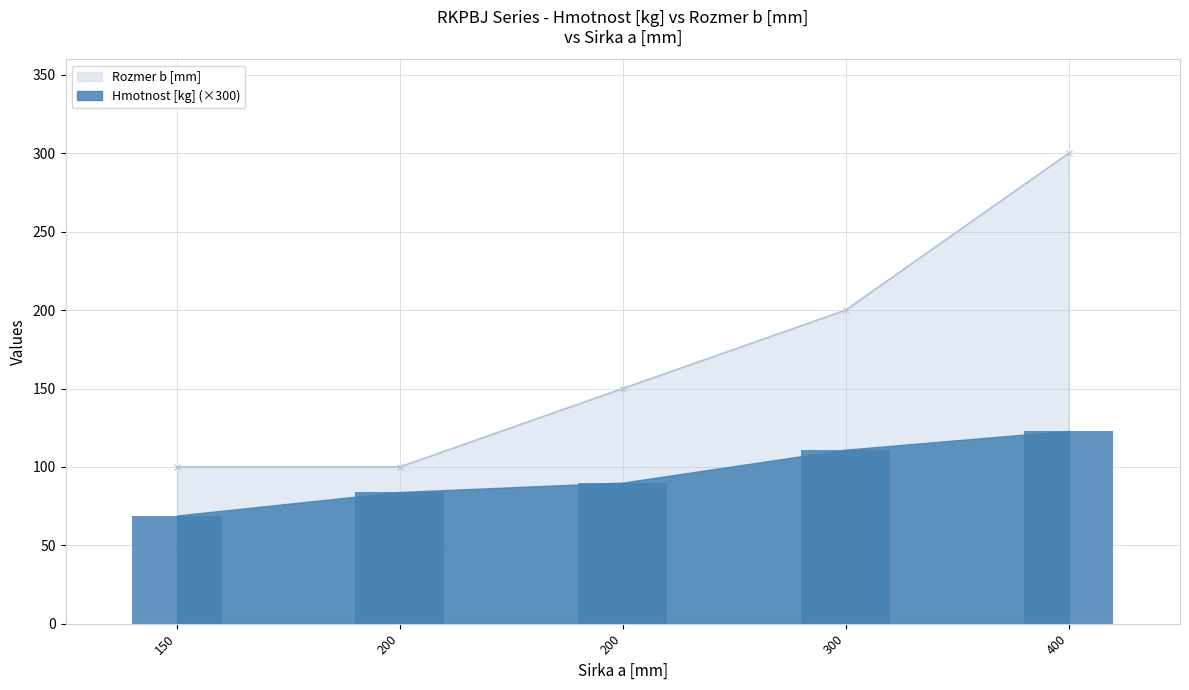

The value of Rozmer b [mm] at 200 is 100.0. True or false?

True